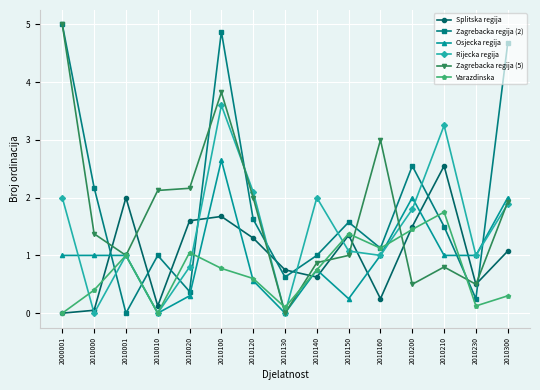

Does the chart have visible grid lines?

Yes